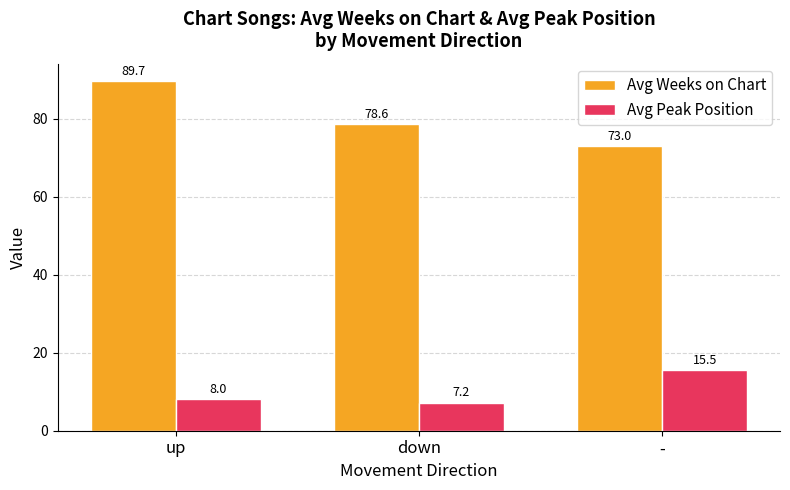

What is the sum of all Avg Peak Position values?

30.8